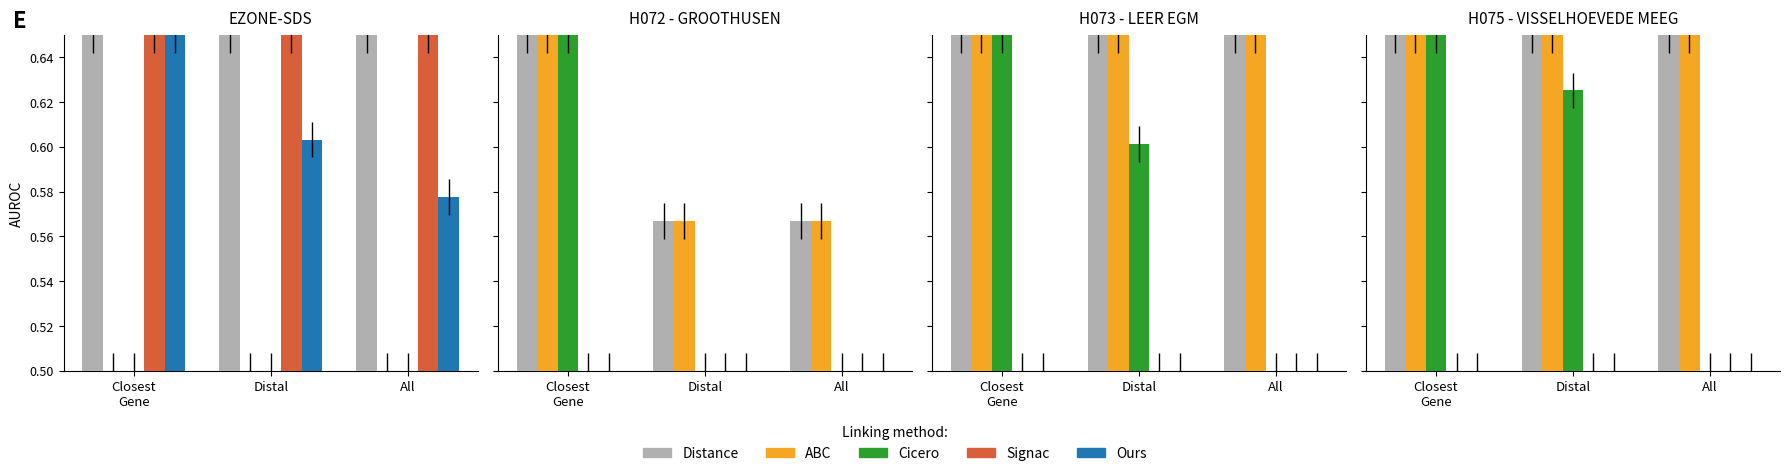

What is the label of the 1st bar from the left?

Closest
Gene